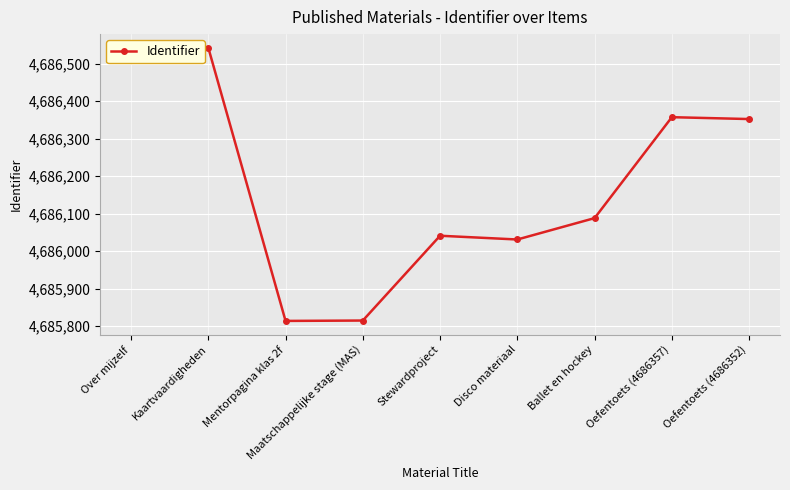

True or false: the data shows 2495797 at Ballet en hockey.

False